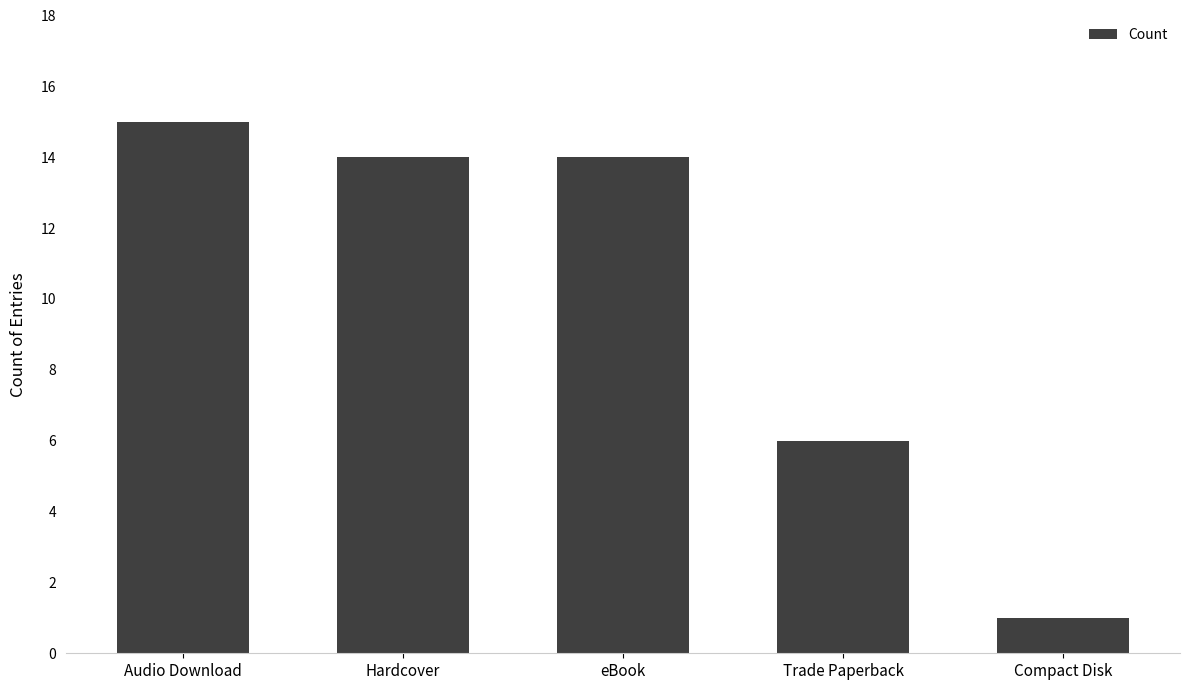

How many distinct data groups are displayed?

1